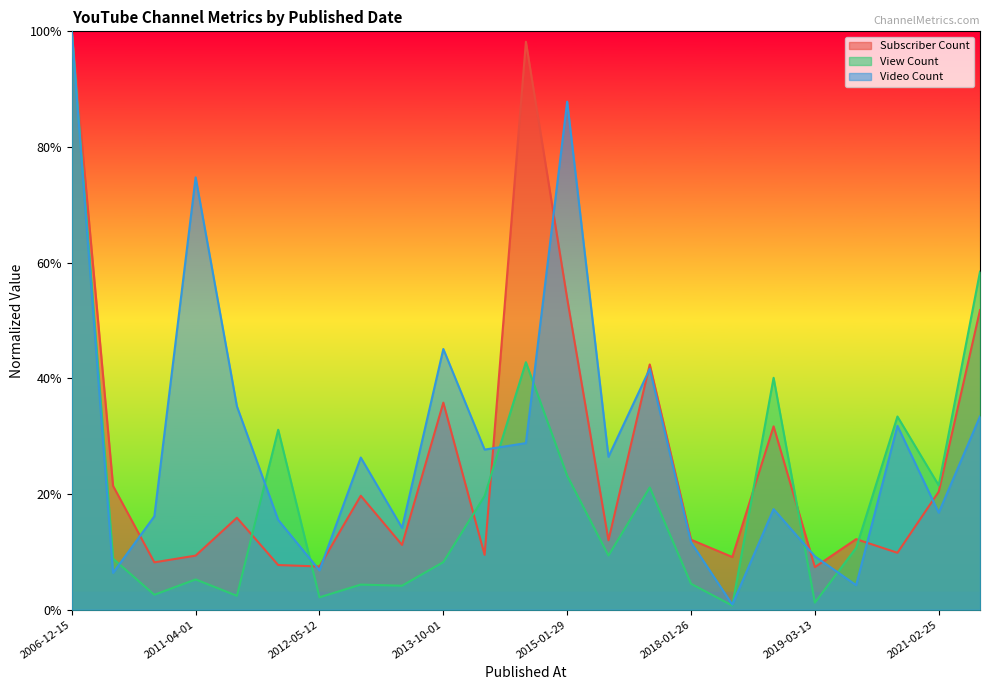

List the labels in order of View Count value, smallest first.

2018-03-07, 2019-03-13, 2012-05-12, 2011-04-22, 2011-02-12, 2013-09-18, 2013-08-14, 2018-01-26, 2011-04-01, 2013-10-01, 2009-06-01, 2016-07-03, 2020-02-19, 2013-11-26, 2017-09-11, 2021-02-25, 2015-01-29, 2011-07-31, 2021-01-20, 2018-05-11, 2014-10-22, 2023-11-27, 2006-12-15